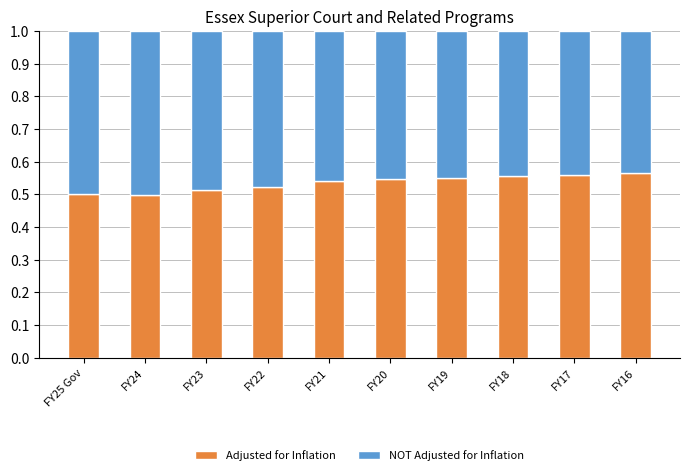

Is it true that Adjusted for Inflation equals 0.1 at FY20?

False